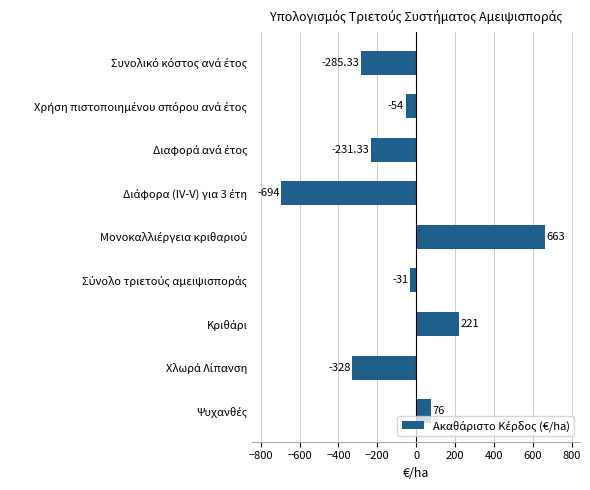

What is the average value?

-73.7